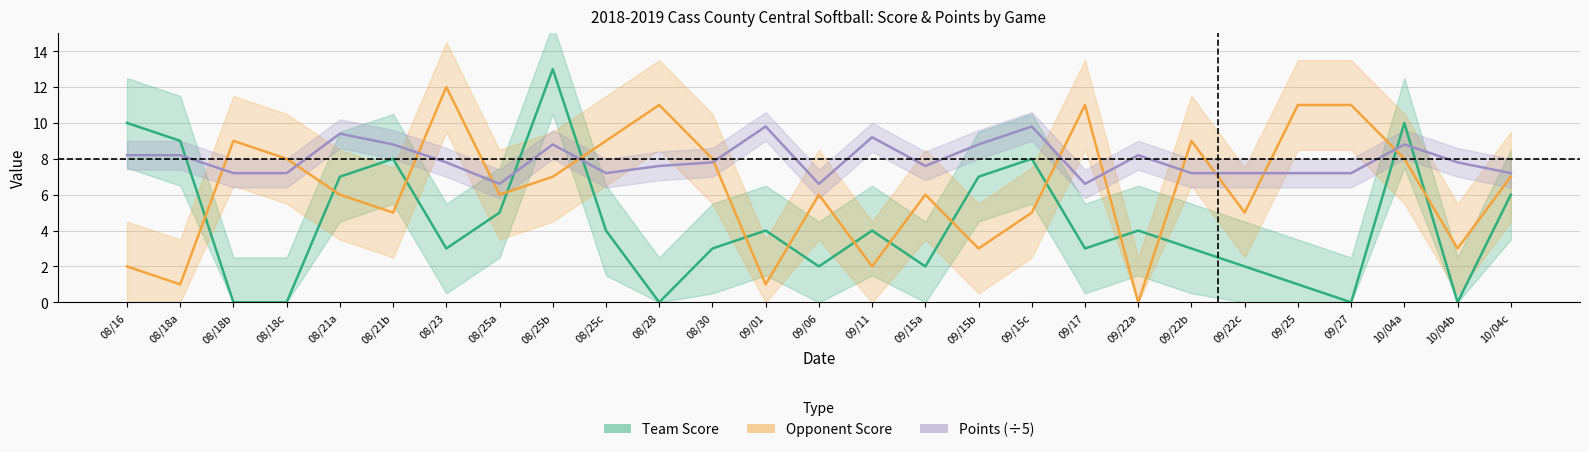

What is the approximate value of Points (÷5) at 09/22c?

7.2